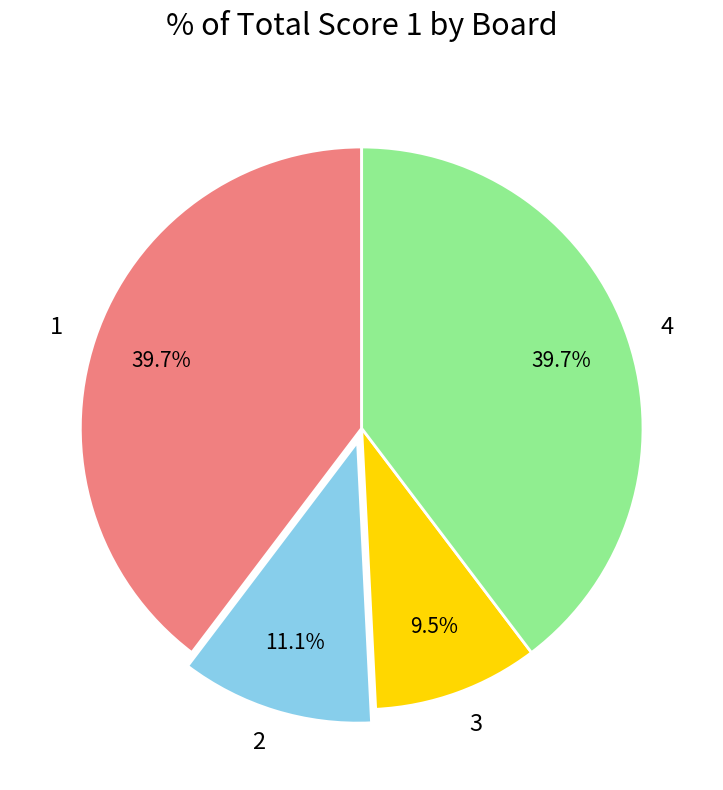

To the nearest percent, what is the difference between the 4 and 3 slice percentages?

30%